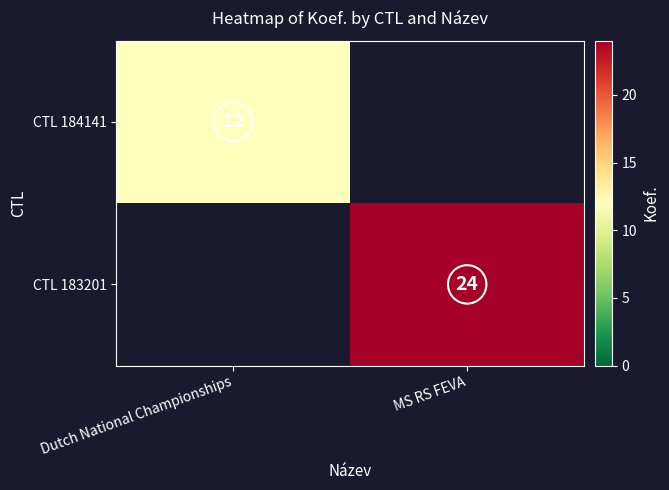

The value of CTL 183201 at MS RS FEVA is 13. True or false?

False